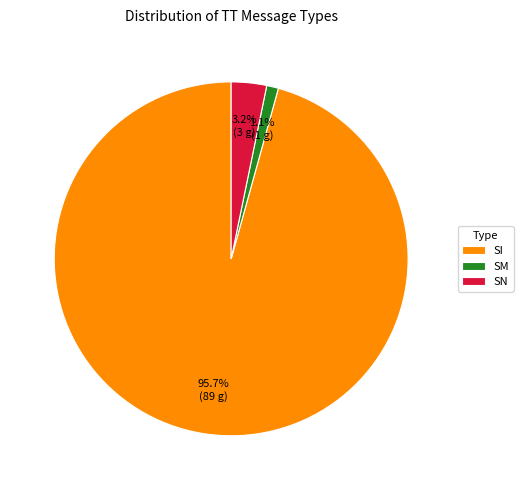

Is there a majority slice in this chart?

Yes